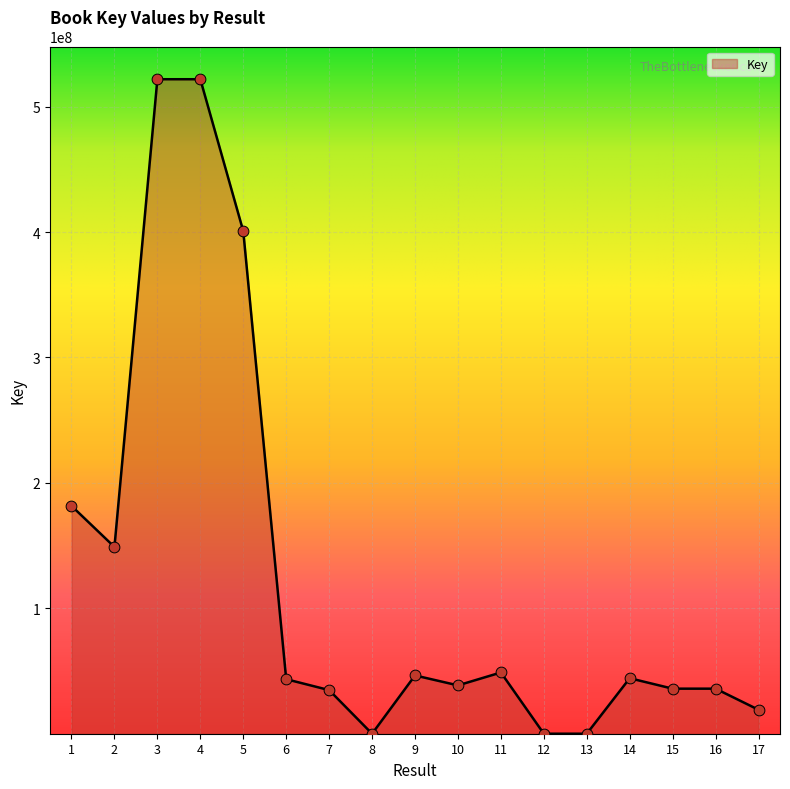

What is the change in value from 1 to 10?

-143100370